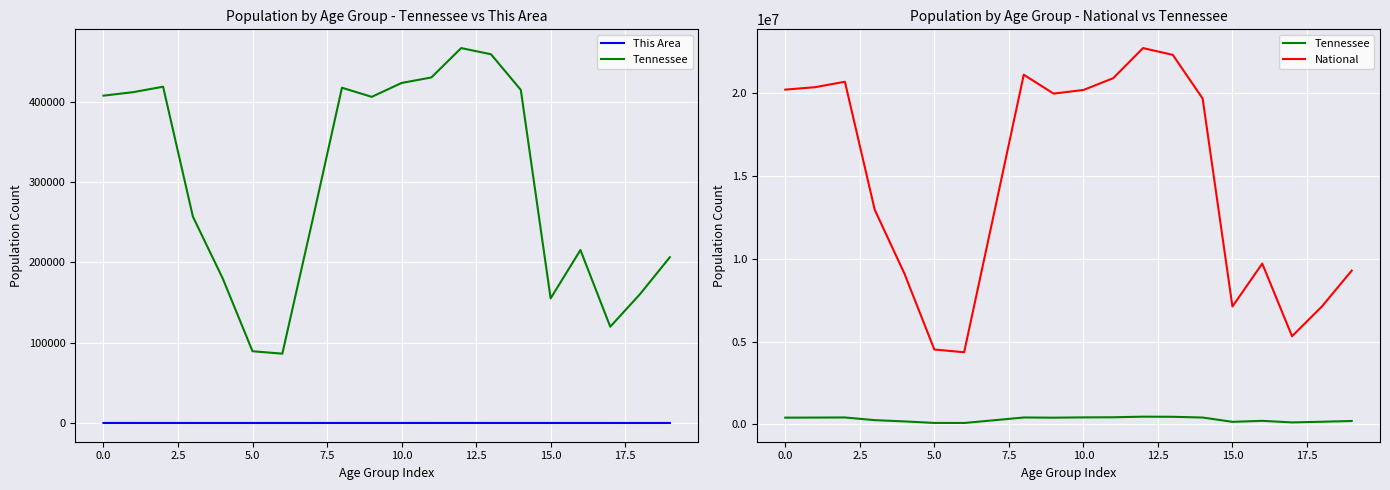

Reading left to right, extract all data points from this chart.

This Area: 33	30	29	13	15	13	7	12	20	19	27	34	44	29	28	13	22	14	16	14
Tennessee: 407813	412181	418941	257066	180120	89380	86356	250508	417683	406314	423622	430508	467087	459349	414991	155235	215489	119944	160594	206536
National: 20201362	20348657	20677194	12954254	9086089	4519129	4354294	12712576	21101849	19962099	20179642	20890964	22708591	22298125	19664805	7113727	9704197	5319902	7115361	9278166